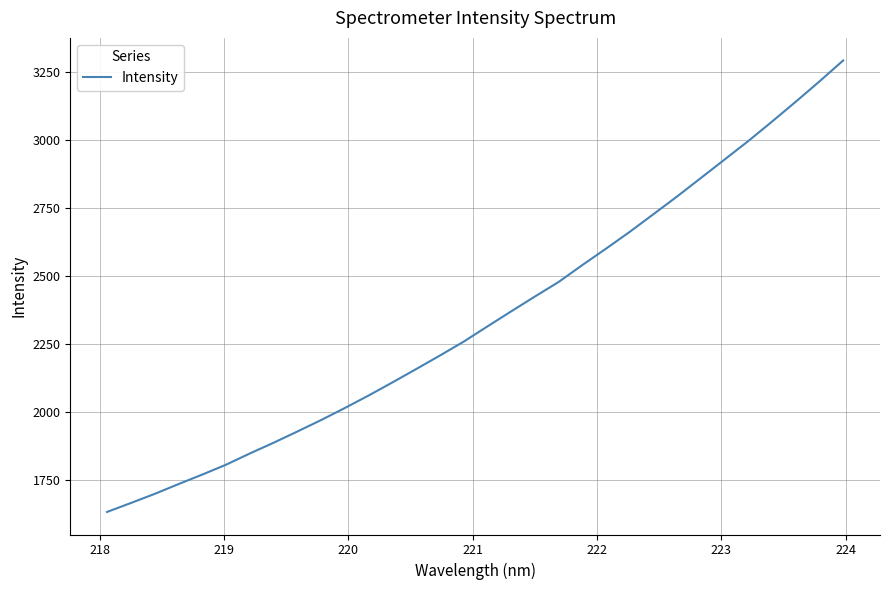

What is the difference between the maximum and minimum values?

1660.7